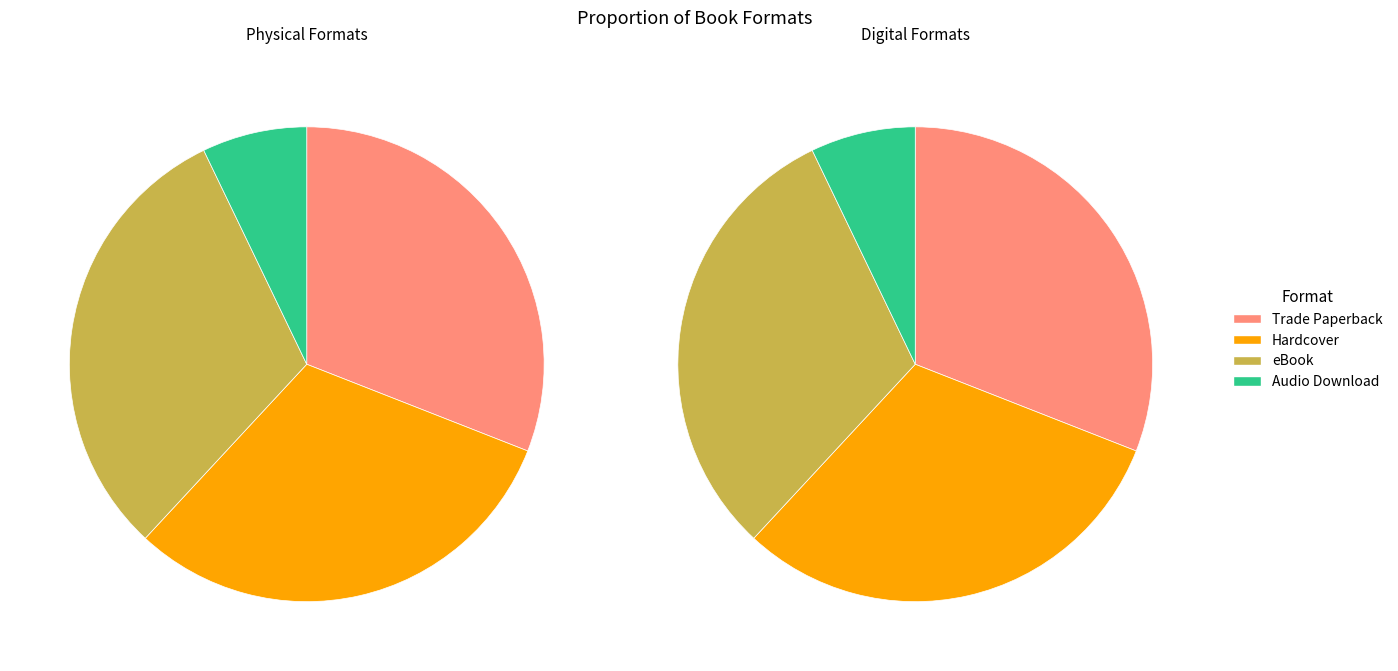

What is the ratio of the value at Audio Download to the value at Trade Paperback?

0.2